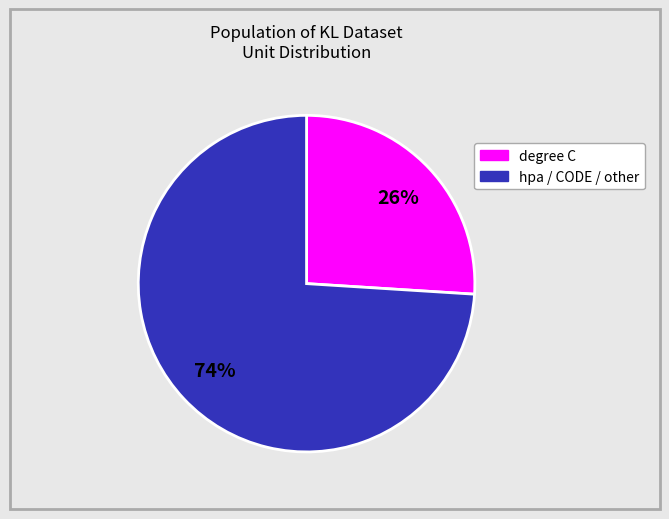

To the nearest percent, what is the average slice percentage?

50%